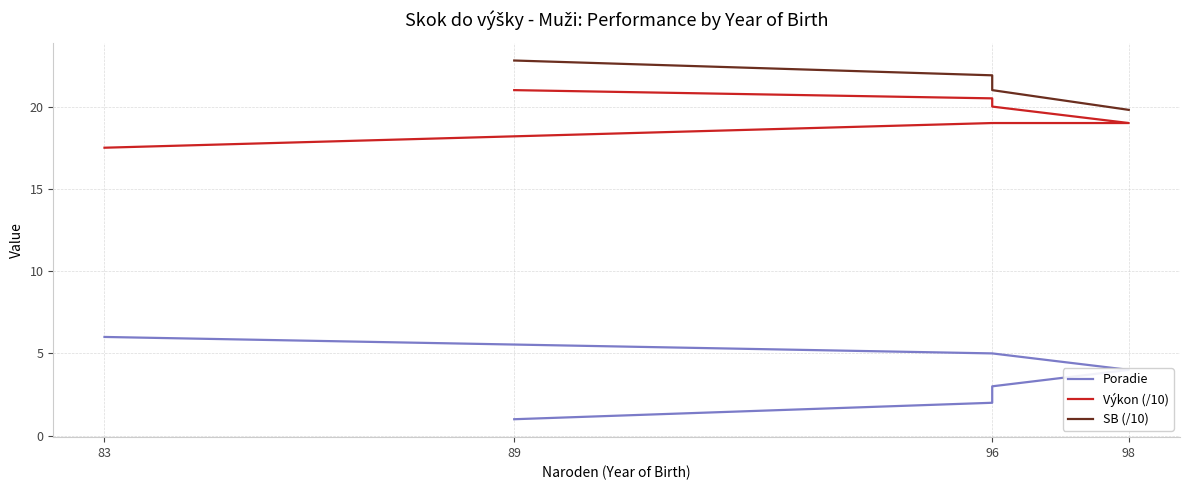

How many points are higher than both their immediate neighbors (excluding endpoints)?

1